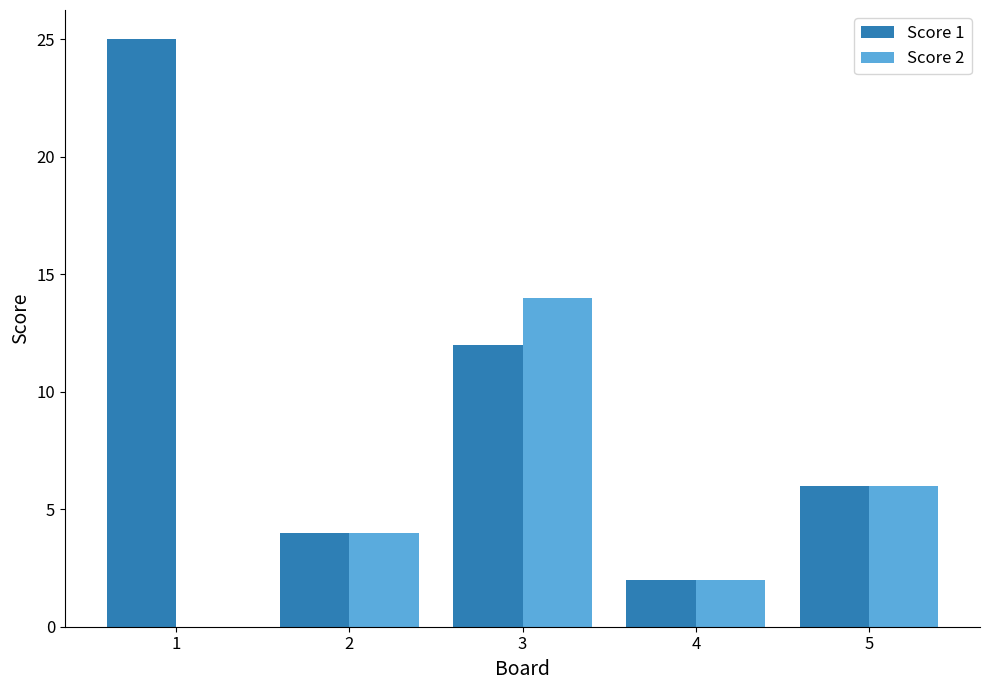

What is the sum of all Score 1 values?

49